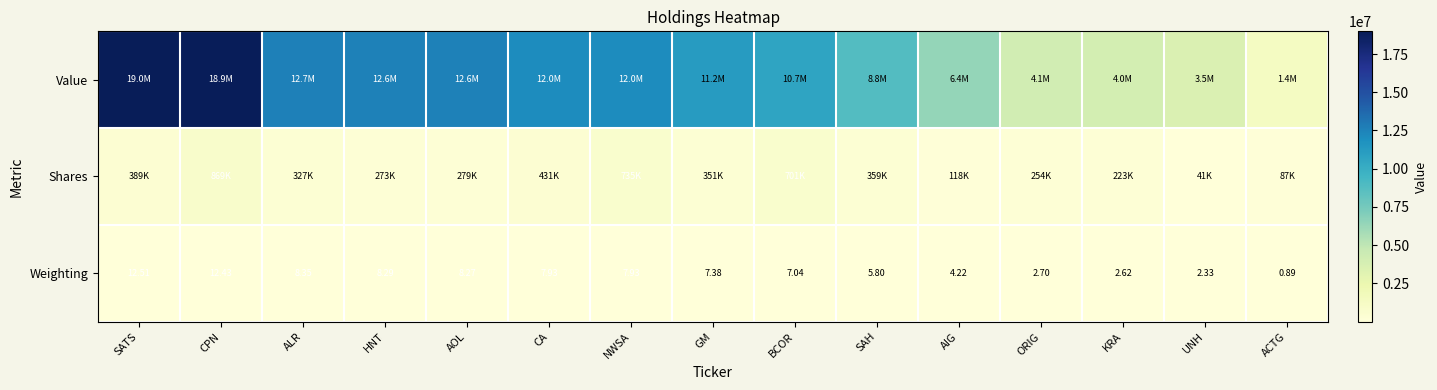

What is the difference between the highest and lowest values at SATS?

18984987.5